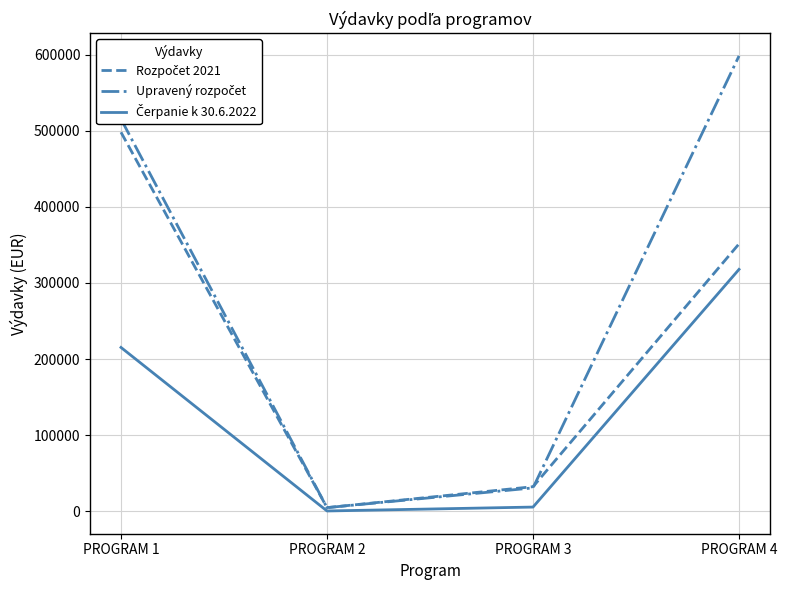

At which category does the chart reach its peak across all series?

PROGRAM 4